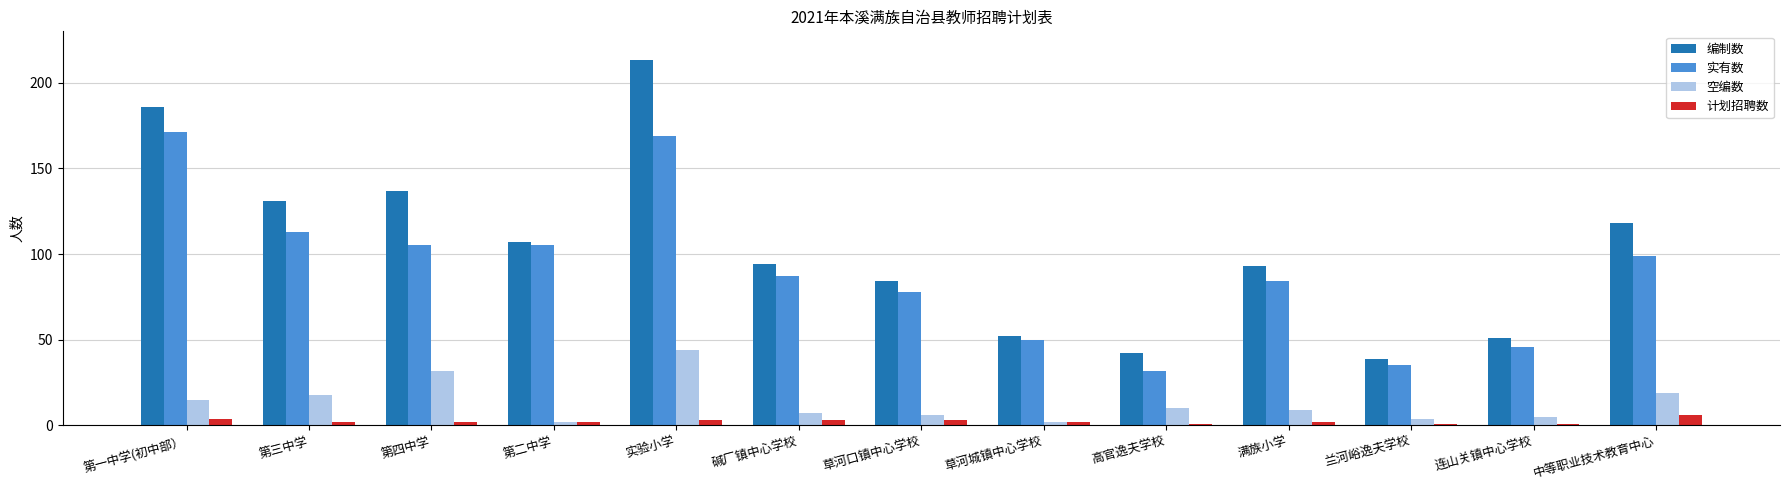

What is the value of the 空编数 bar at the 8th from the left?

2